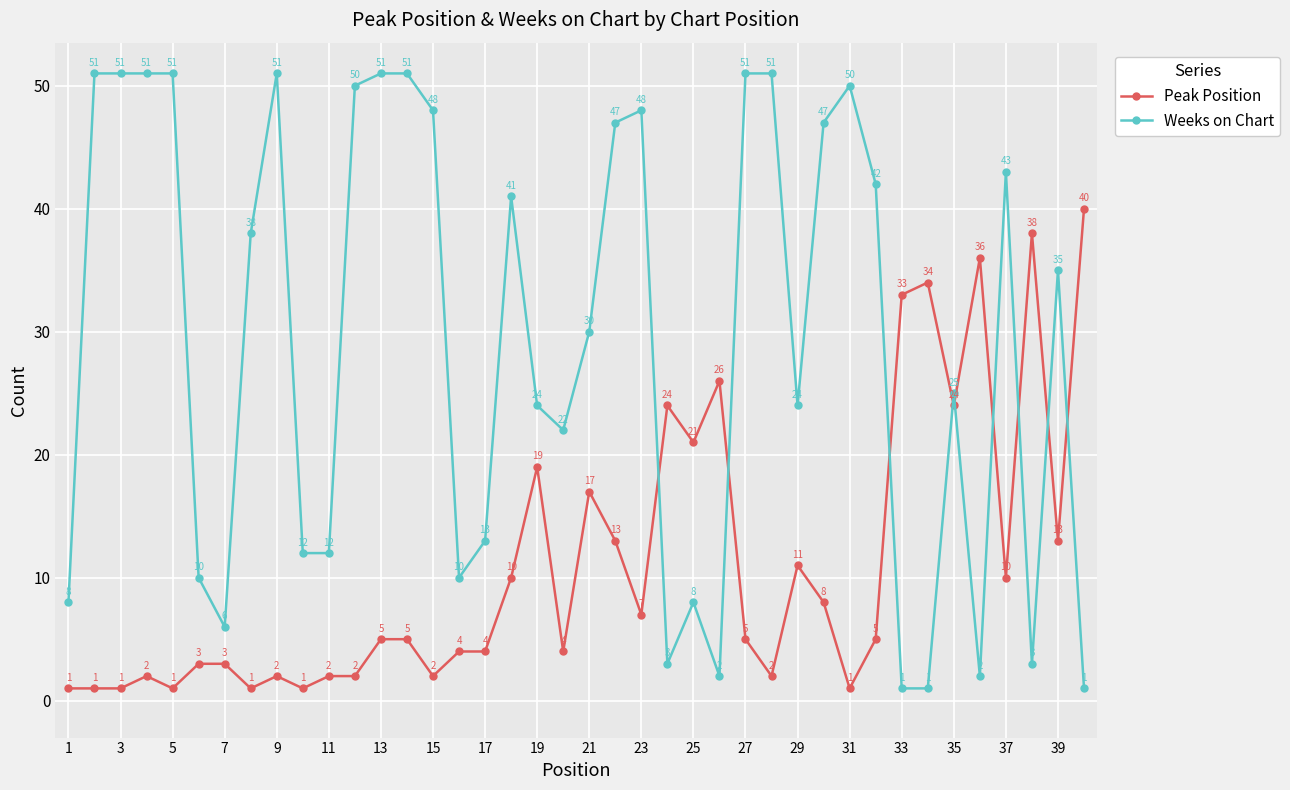

How many categories are shown in the chart?

40